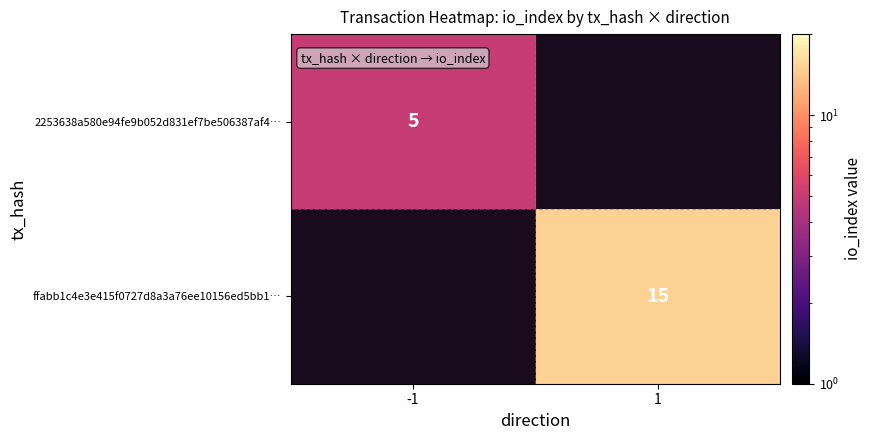

The value of ffabb1c4e3e415f0727d8a3a76ee10156ed5bb1… at 1 is 10. True or false?

False